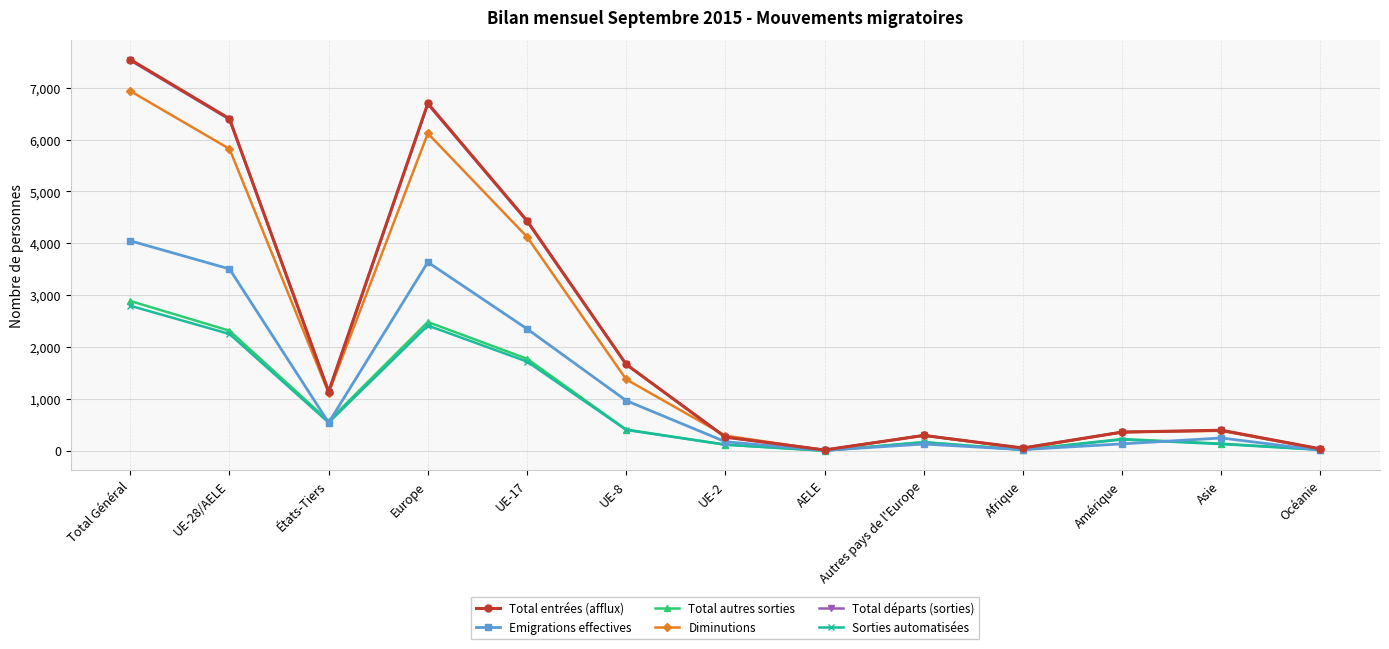

Which series has the widest spread of values?

Total entrées (afflux)